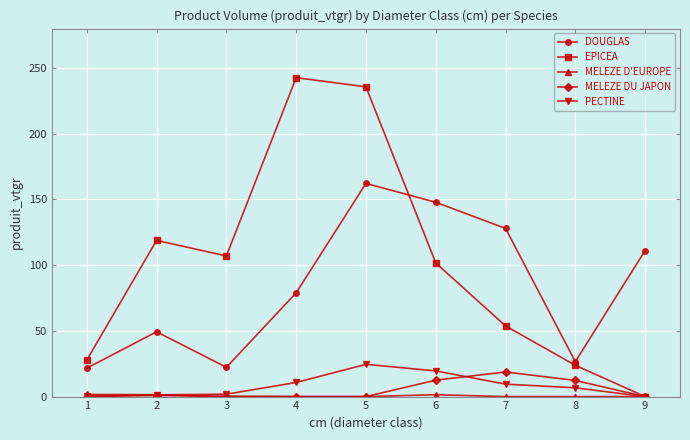

True or false: DOUGLAS and PECTINE cross at least once.

False